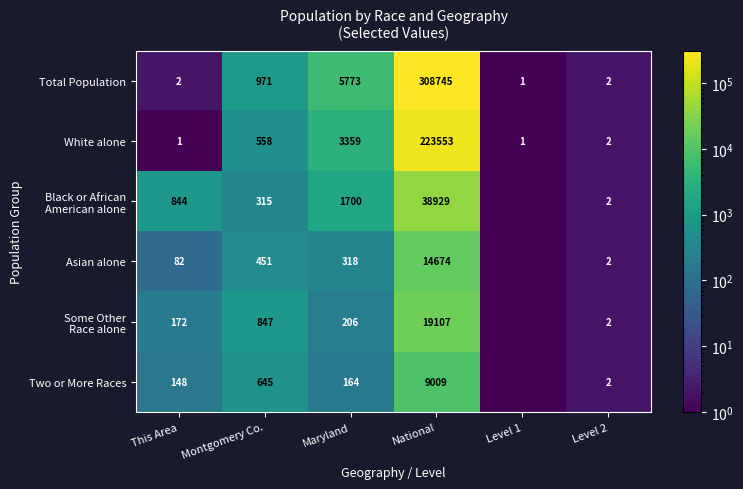

What is the sum of the Total Population values at National and This Area?

308747.0